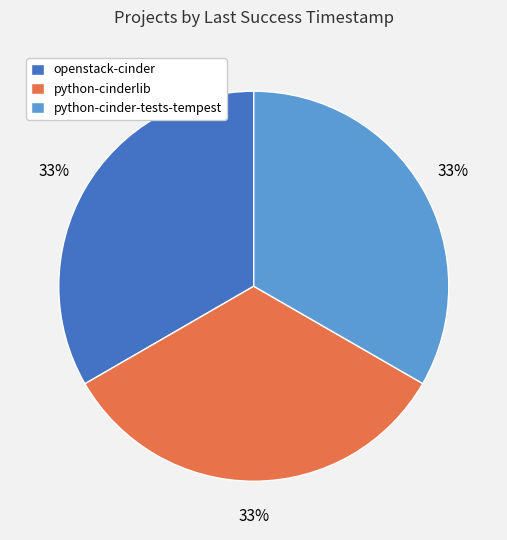

Count the number of slices in the pie.

3